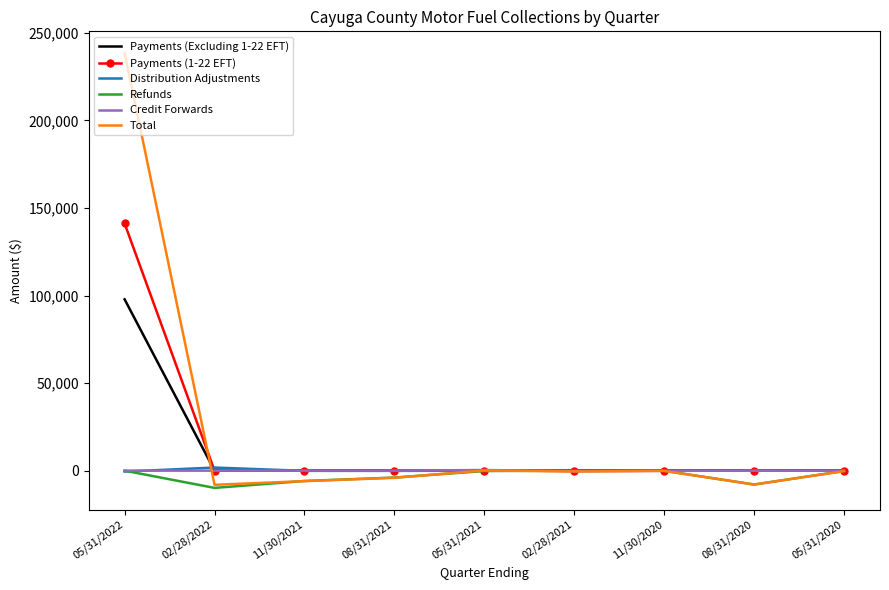

What is the smallest value displayed?

-9842.5